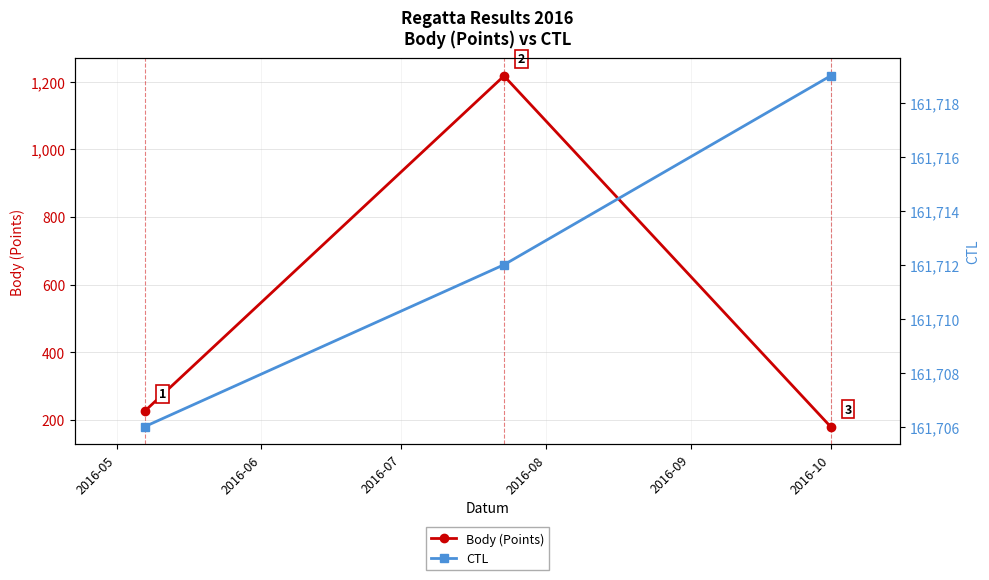

What is the value of the Body (Points) point at the 3rd from the left?

180